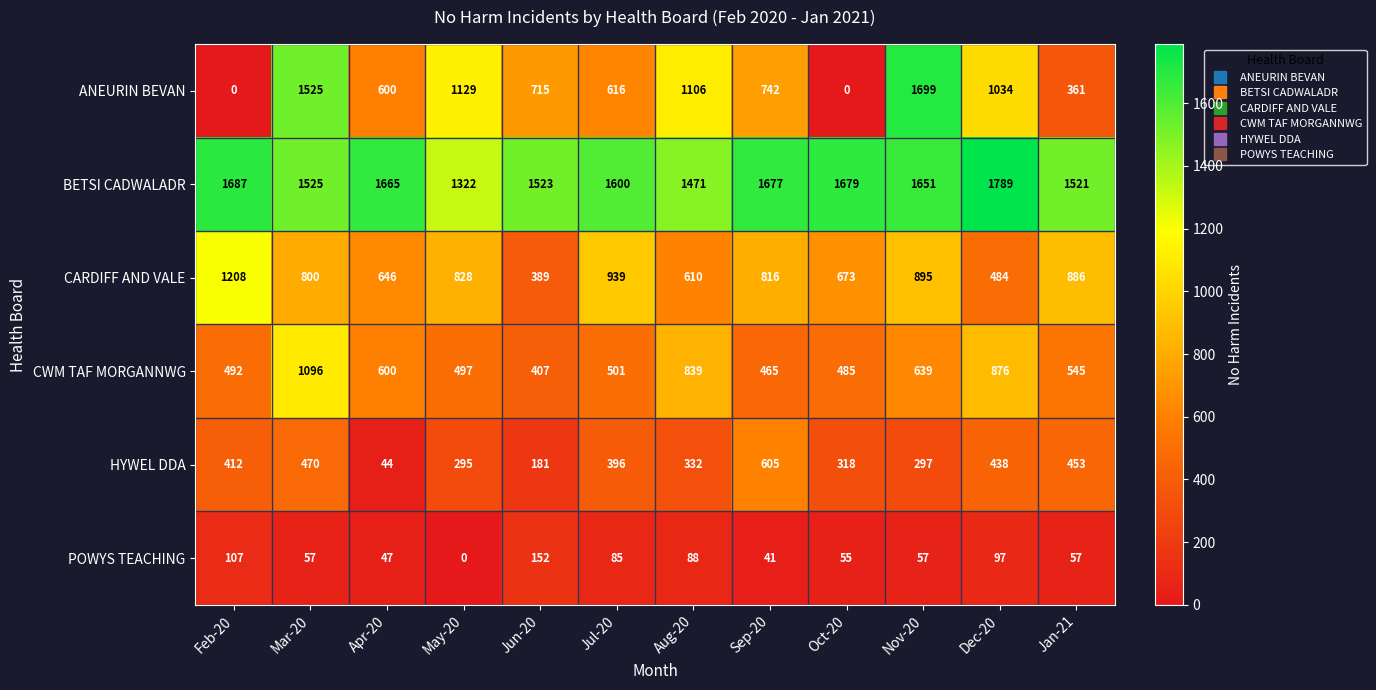

Where is CARDIFF AND VALE nearest to the value 798?

Mar-20